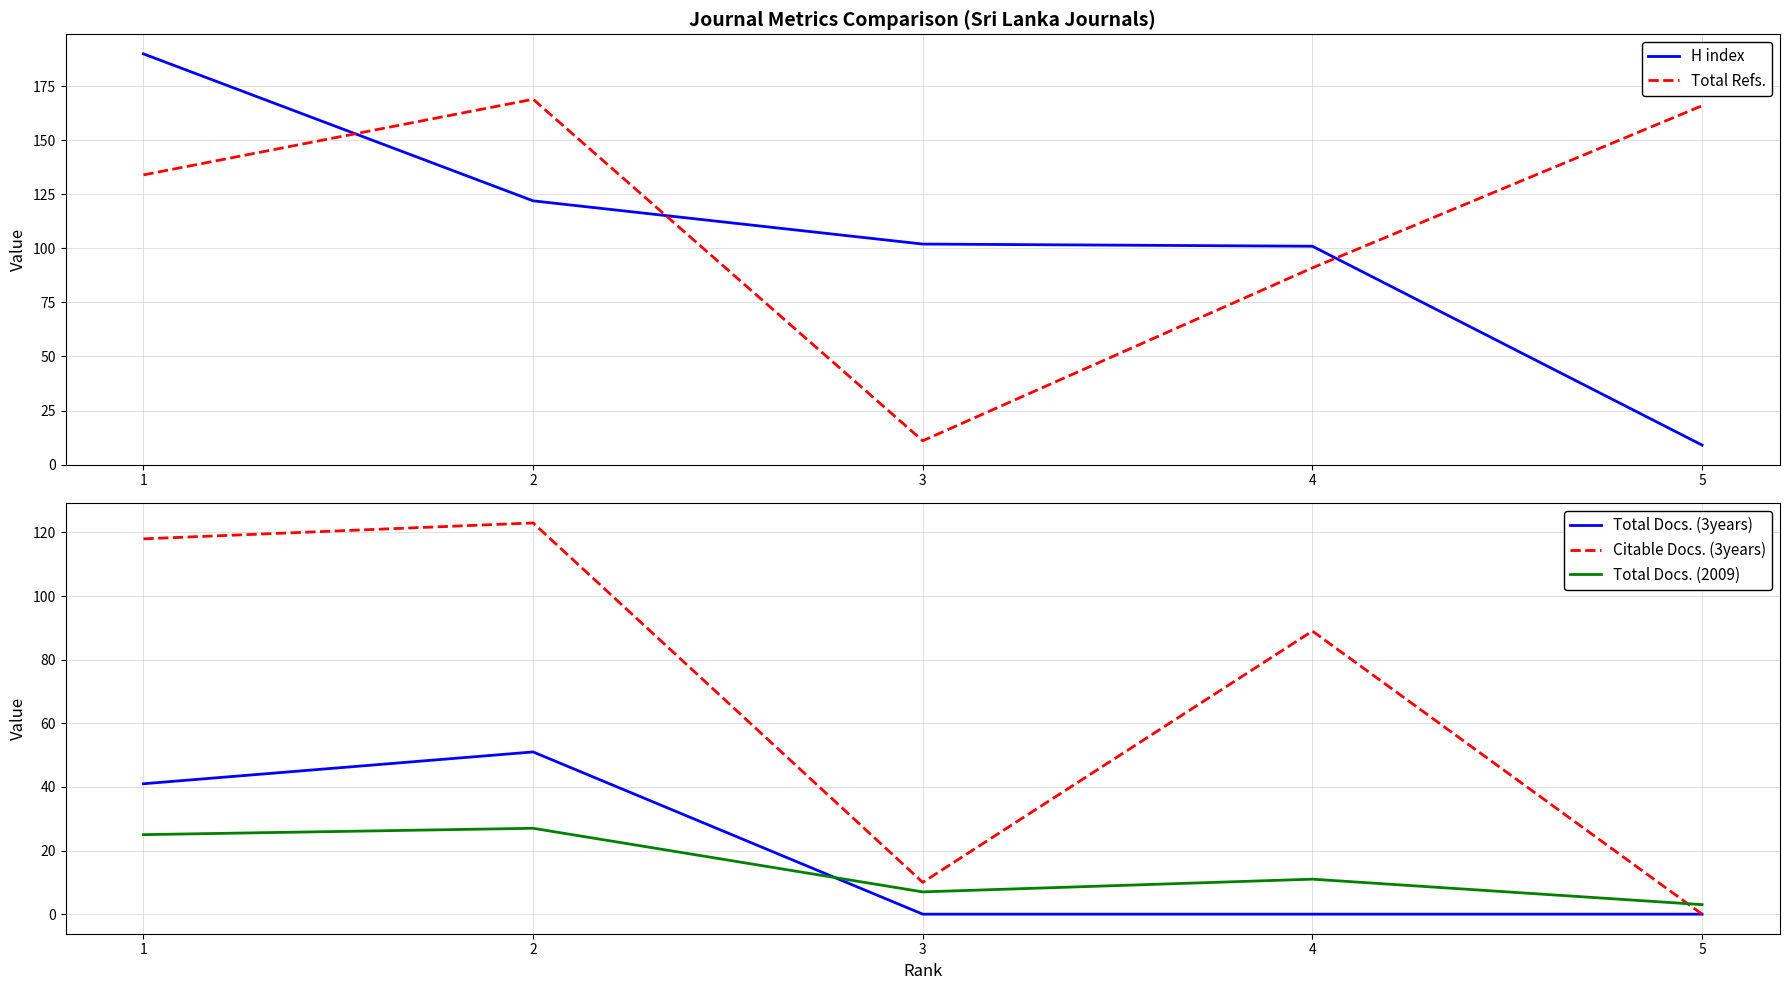

Count the number of data series in this chart.

5